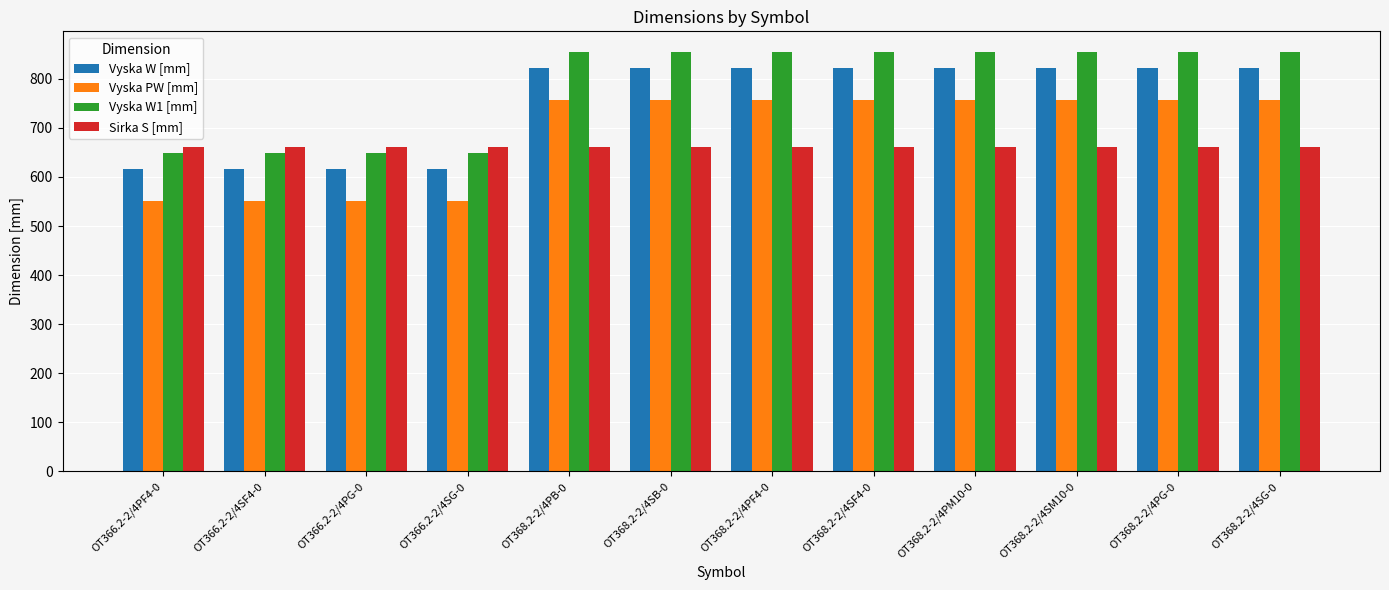

List the series in order of their overall mean, highest first.

Vyska W1 [mm], Vyska W [mm], Vyska PW [mm], Sirka S [mm]